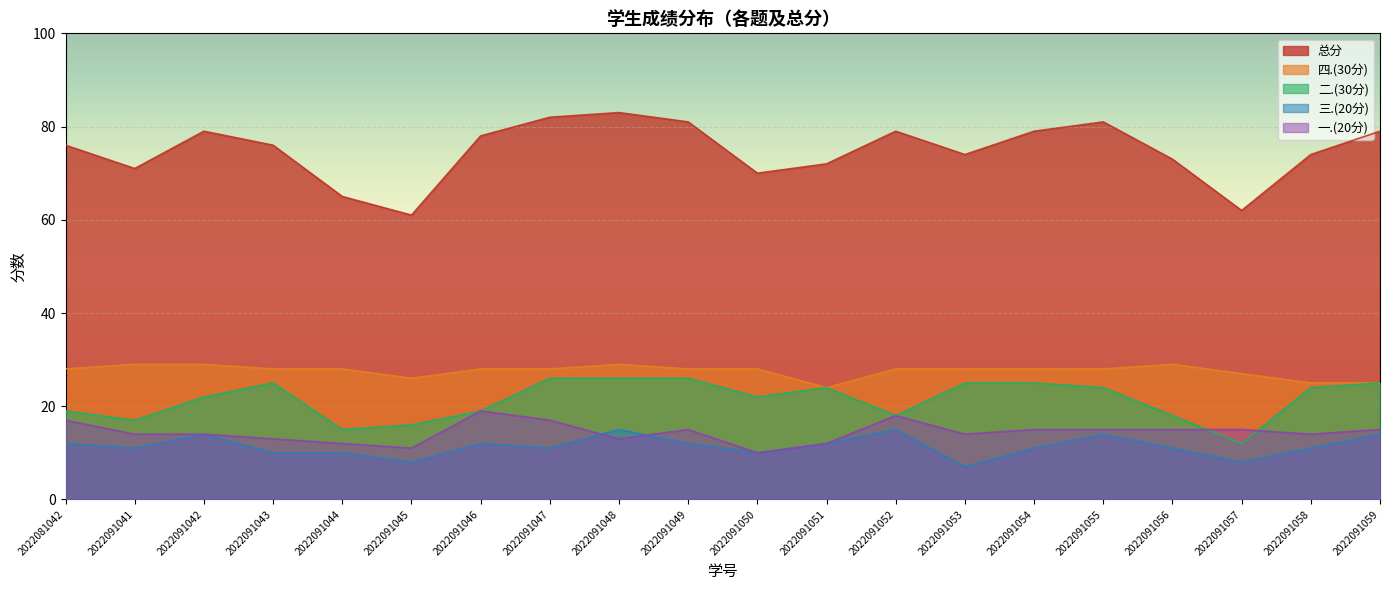

What is the value of the 一.(20分) point at the 1st from the left?

17